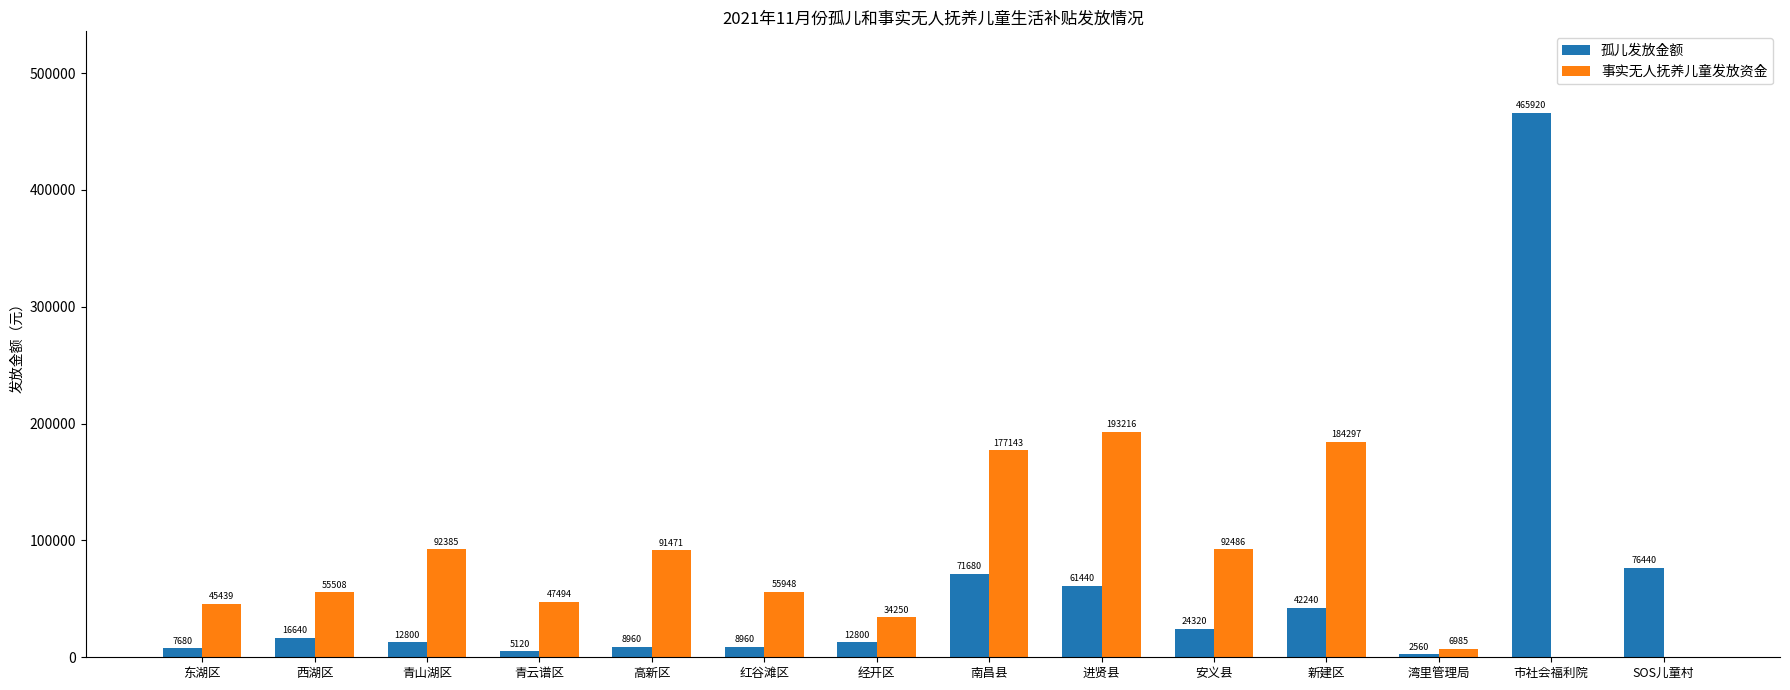

What is the total value across all series at 青云谱区?

52614